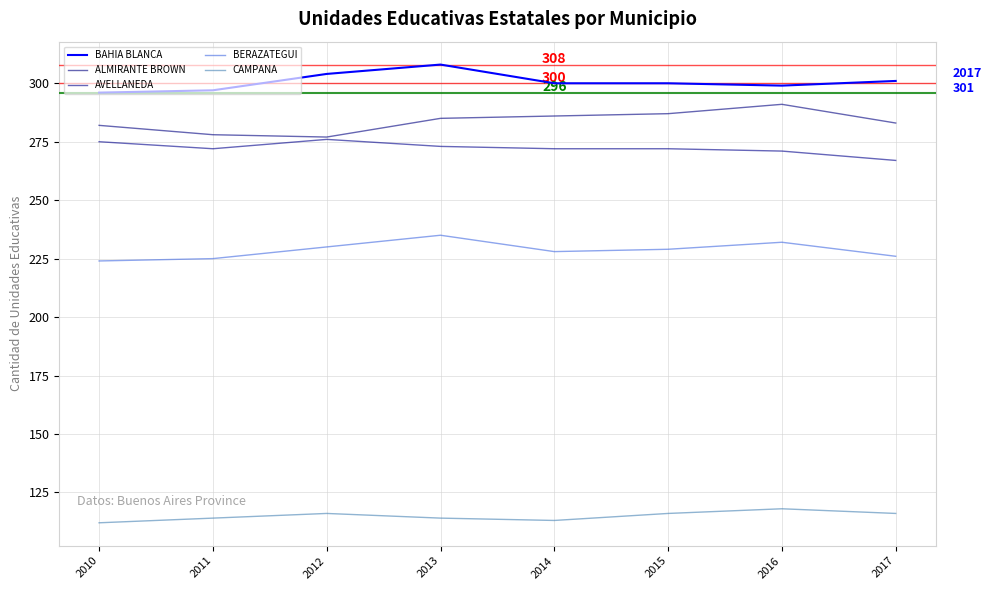

What is the difference between the highest and lowest values at 2015?

184